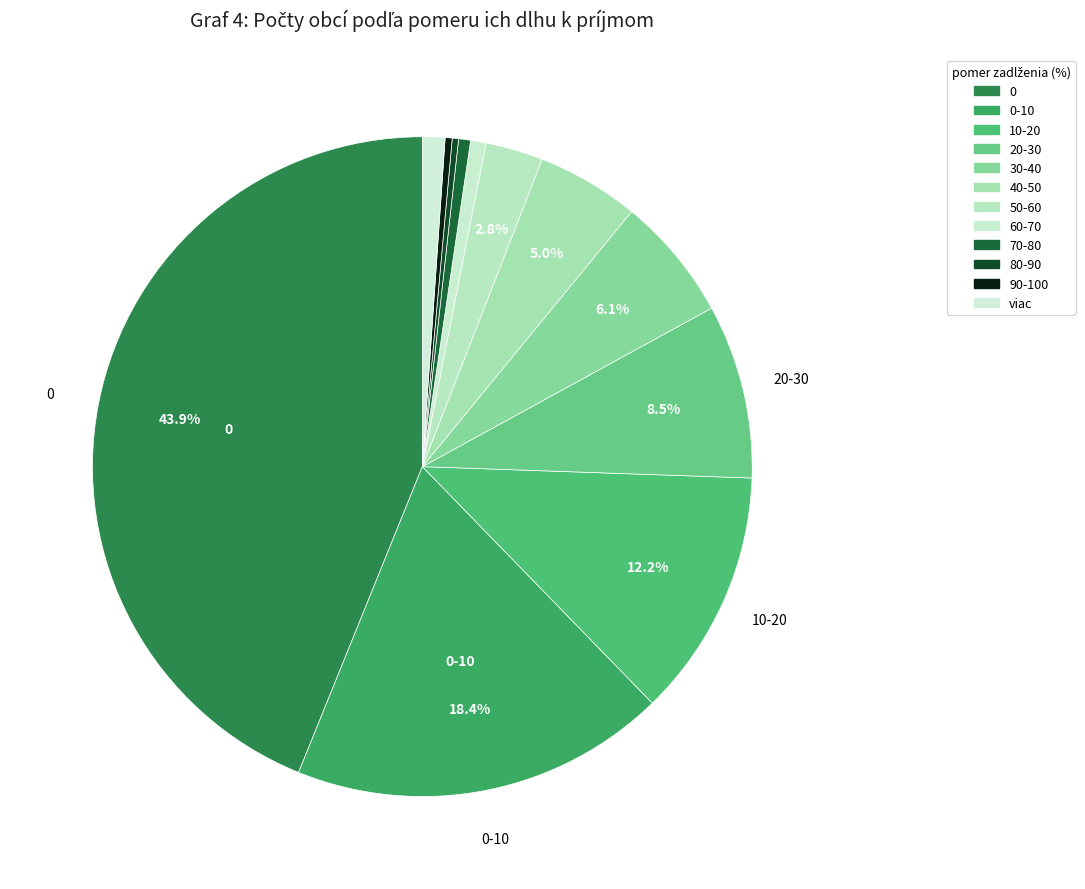

Rank the categories by value from lowest to highest.

80-90, 90-100, 70-80, 60-70, viac, 50-60, 40-50, 30-40, 20-30, 10-20, 0-10, 0